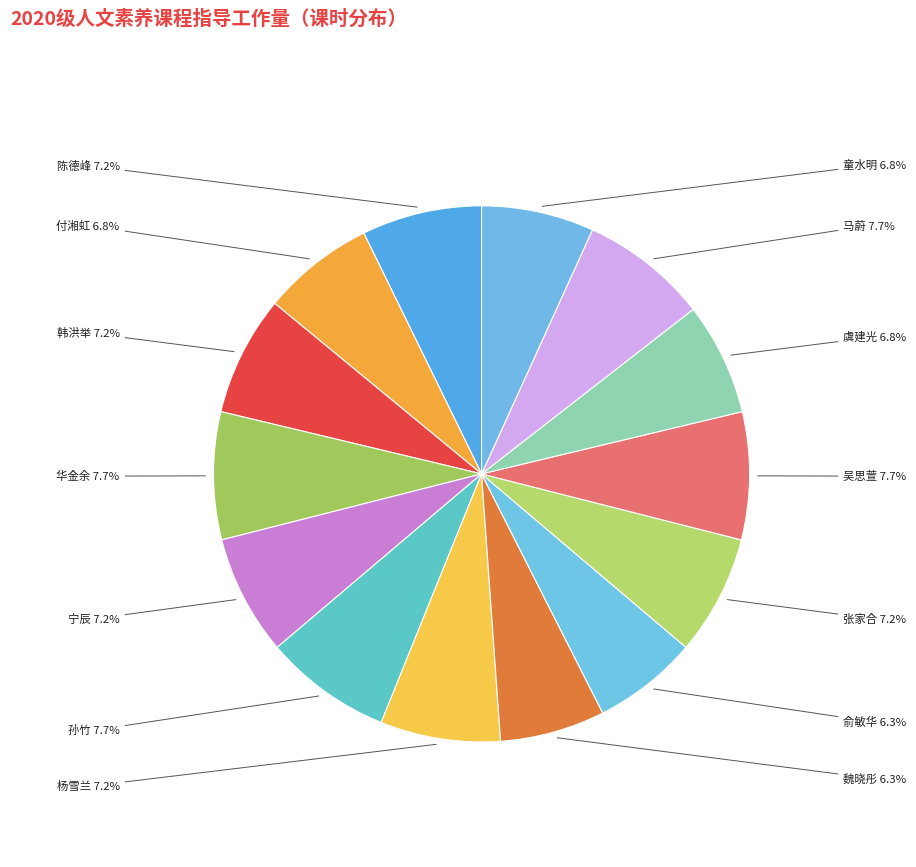

How many slices are in this pie chart?

14